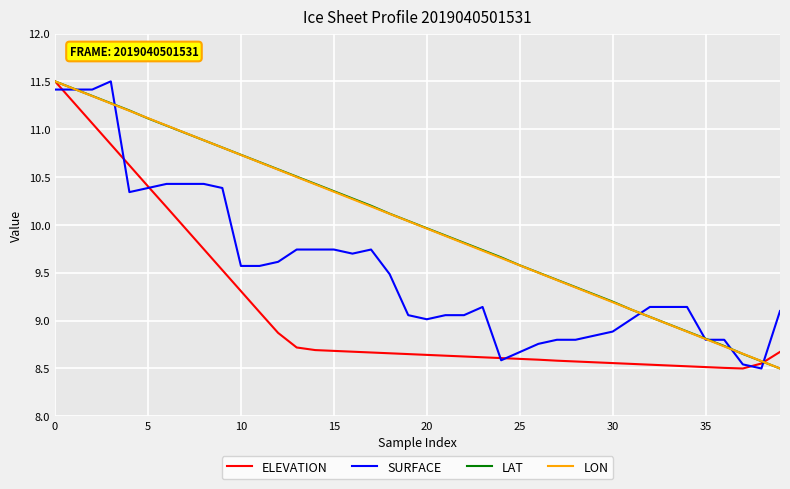

What is the highest value of the ELEVATION series?

11.5